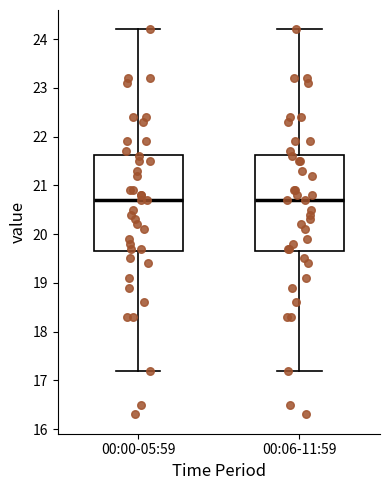

Reading left to right, read every box against the y-axis: the position of its median line, the range the box covers, and the ends of its whiskers. The values are not printed on the chart, so give them approximately, as read against the axis.

00:00-05:59: median 20.7, box 19.7 to 21.6, whiskers 17.2 to 24.2
00:06-11:59: median 20.7, box 19.7 to 21.6, whiskers 17.2 to 24.2